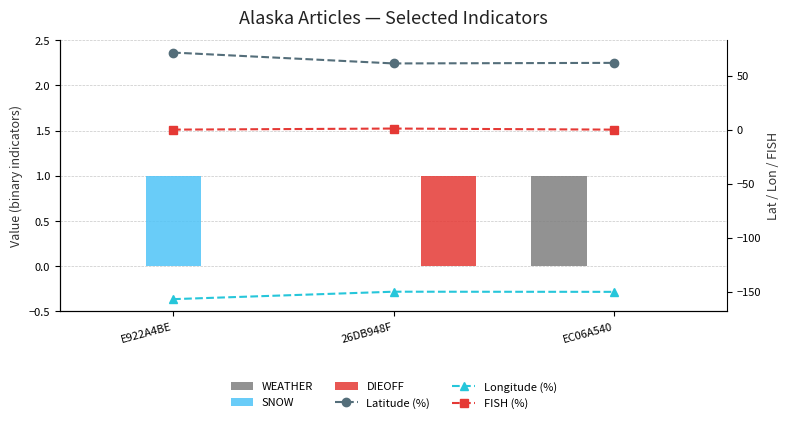

What is the label of the 1st bar from the right?

EC06A540